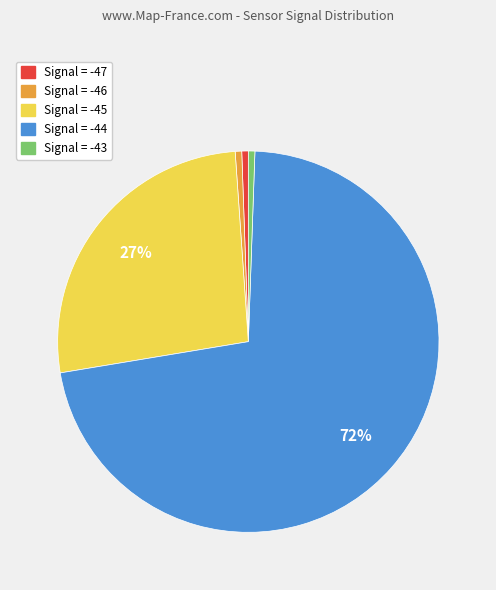

Which slice represents more than half of the pie?

Signal = -44